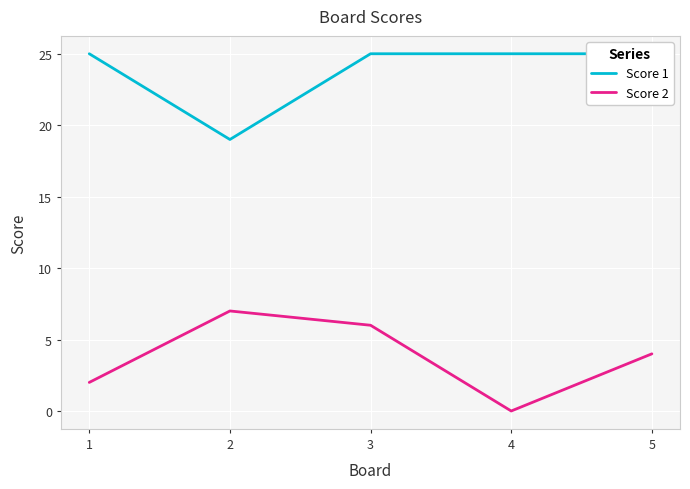

Between 1 and 4, which series saw the biggest shift?

Score 2